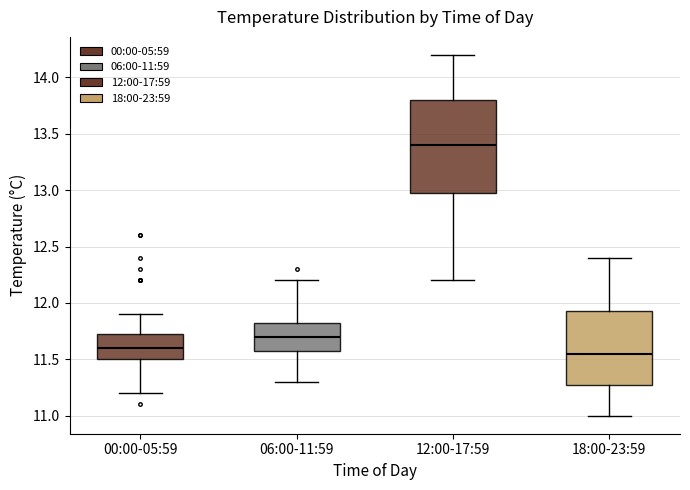

Reading left to right, transcribe this box plot: for each box, give where its median line is, the range the box spans, and where its two whiskers end, as read against the y-axis. The values are not printed on the chart, so give them approximately, as read against the axis.

00:00-05:59: median 11.60, box 11.50 to 11.75, whiskers 11.20 to 11.90
06:00-11:59: median 11.70, box 11.60 to 11.85, whiskers 11.30 to 12.20
12:00-17:59: median 13.40, box 13.00 to 13.80, whiskers 12.20 to 14.20
18:00-23:59: median 11.55, box 11.30 to 11.95, whiskers 11.00 to 12.40